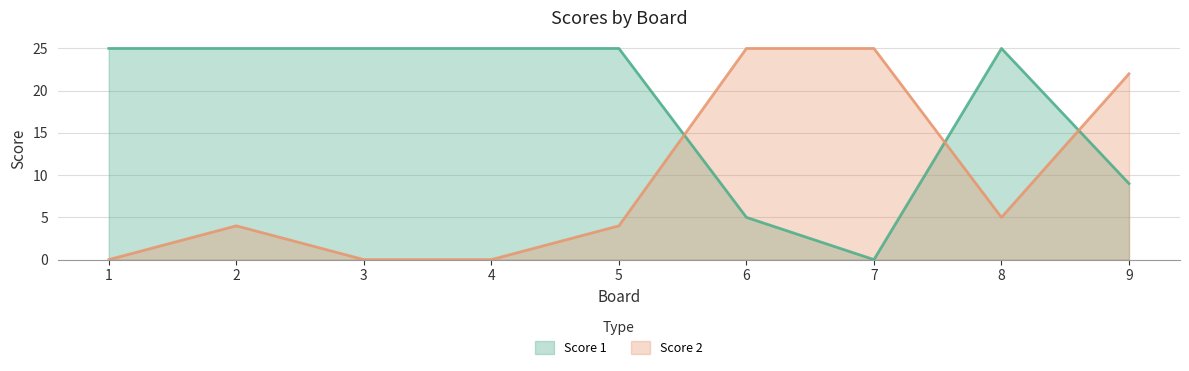

How many interior local valleys does the Score 1 series have?

1